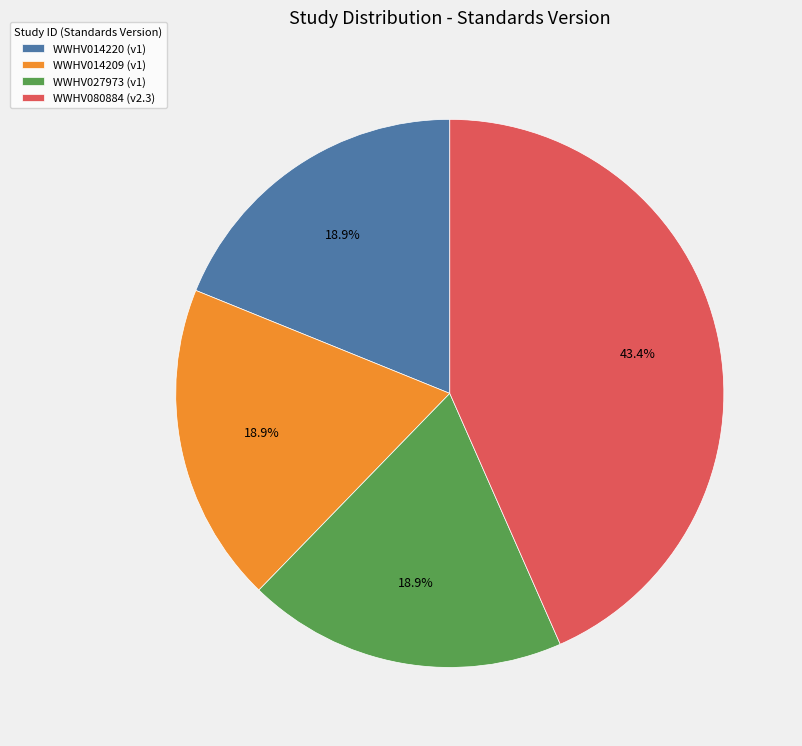

What is the ratio of the value at WWHV080884 (v2.3) to the value at WWHV014220 (v1)?

2.3